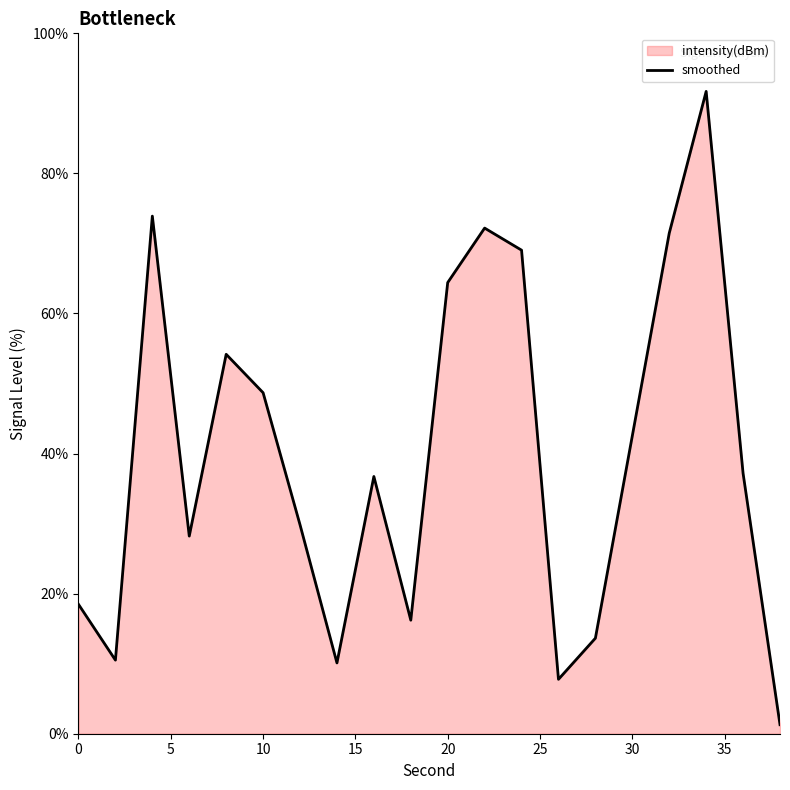

True or false: the data has more than 1 interior local peaks.

True